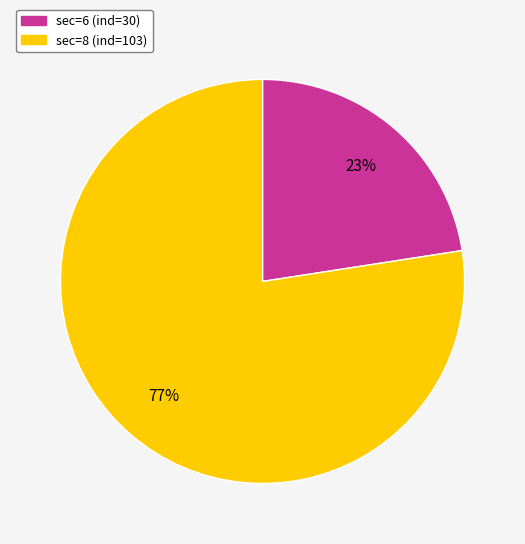

How many segments does this pie chart have?

2